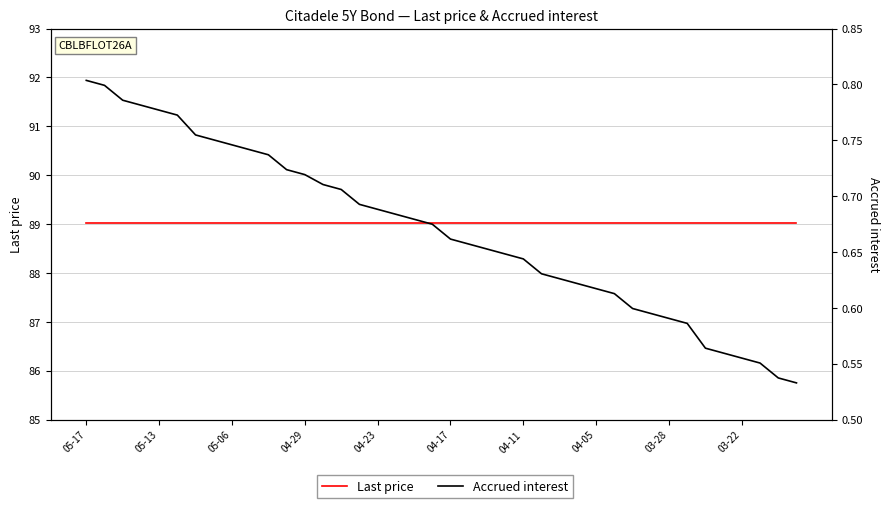

What is the total value across all series at 10?

89.8